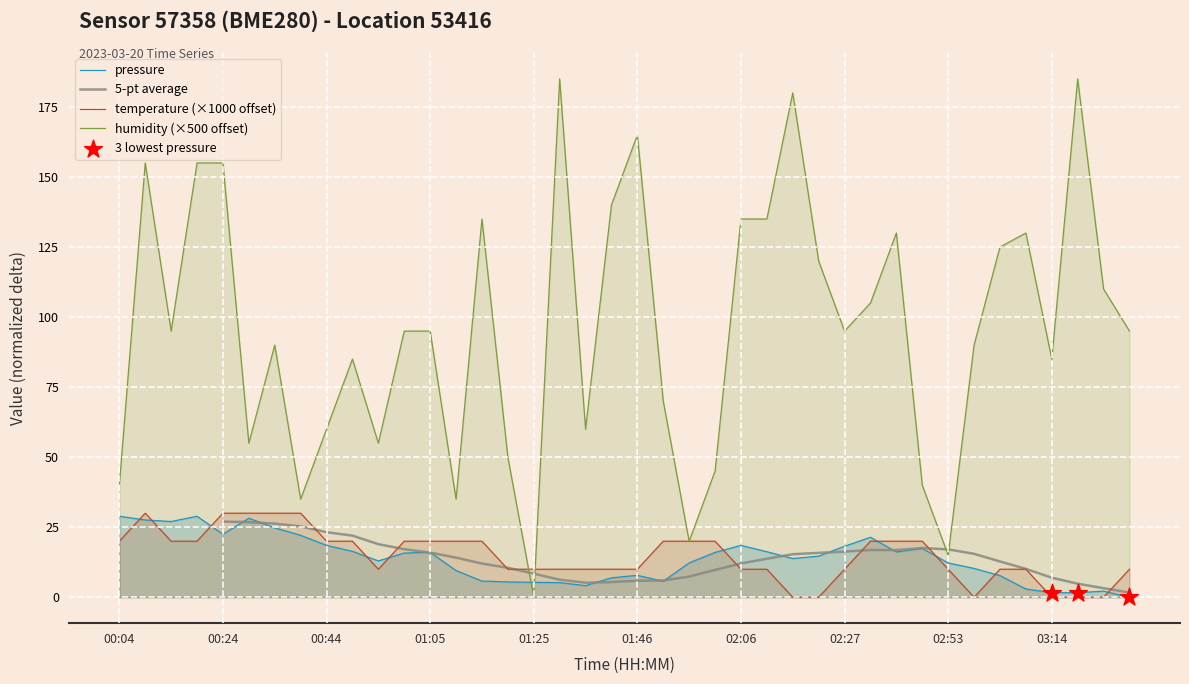

Which series contains the highest Y value?

humidity